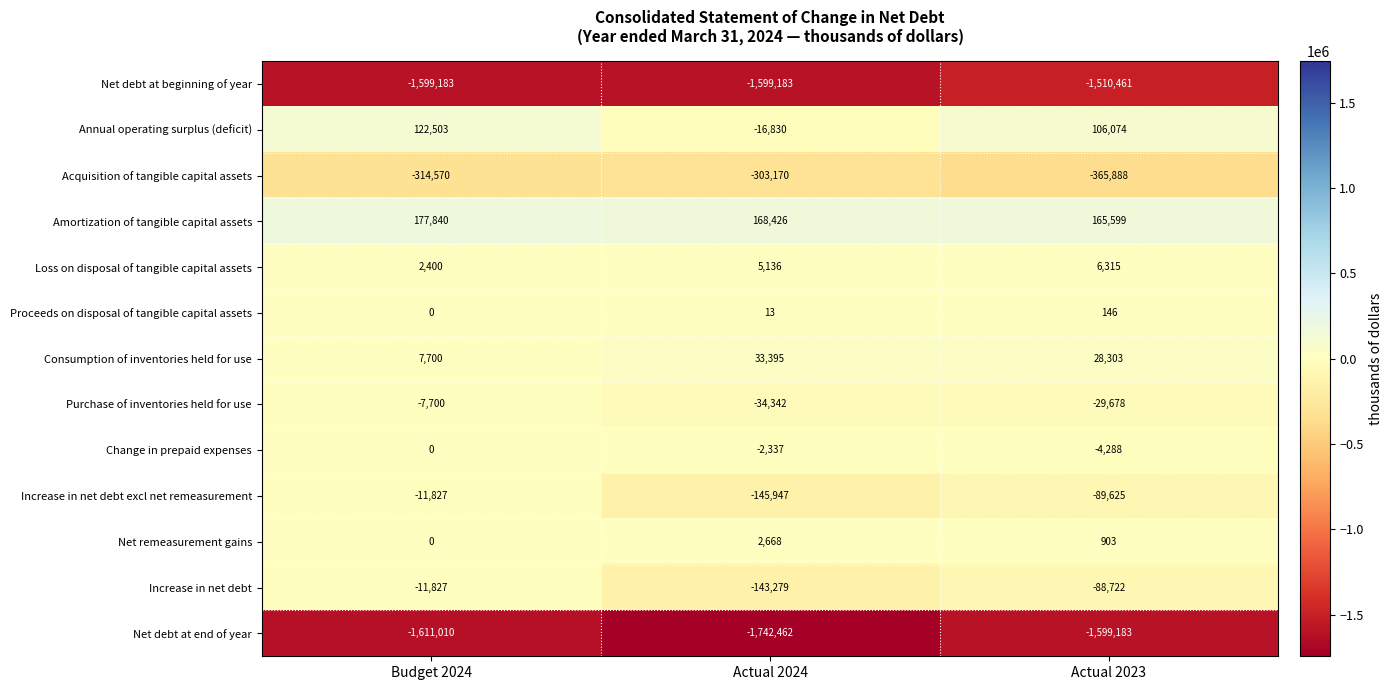

Is the value of Purchase of inventories held for use at Actual 2023 greater than the value of Change in prepaid expenses at Actual 2024?

No